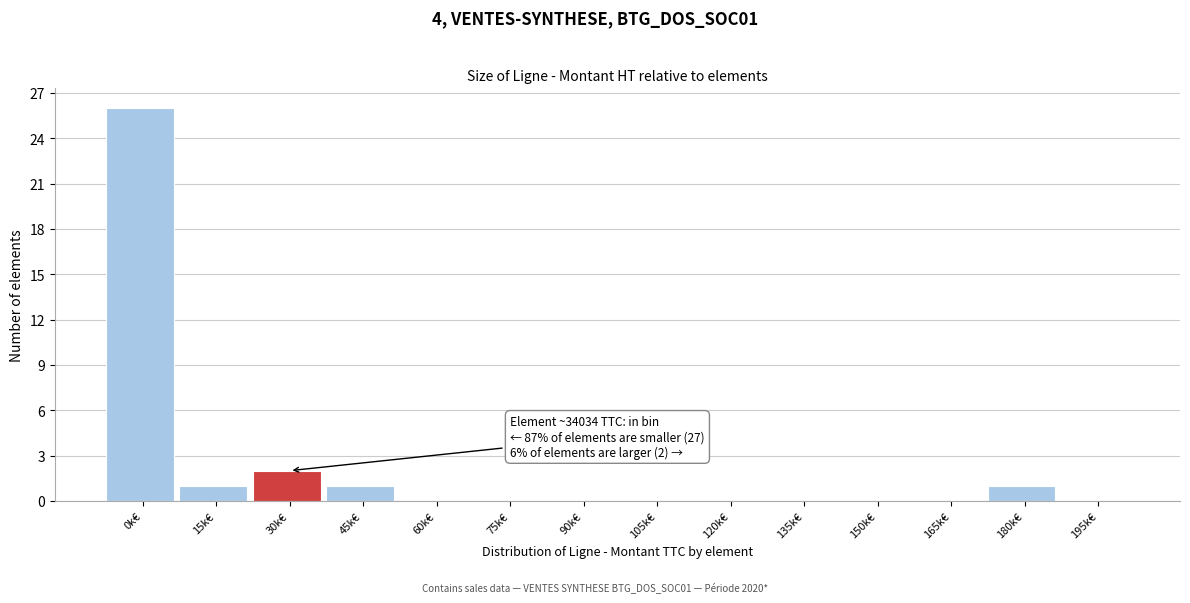

Reading left to right, what are all the values shown in this chart?

0k€=26	15k€=1	30k€=2	45k€=1	60k€=0	75k€=0	90k€=0	105k€=0	120k€=0	135k€=0	150k€=0	165k€=0	180k€=1	195k€=0